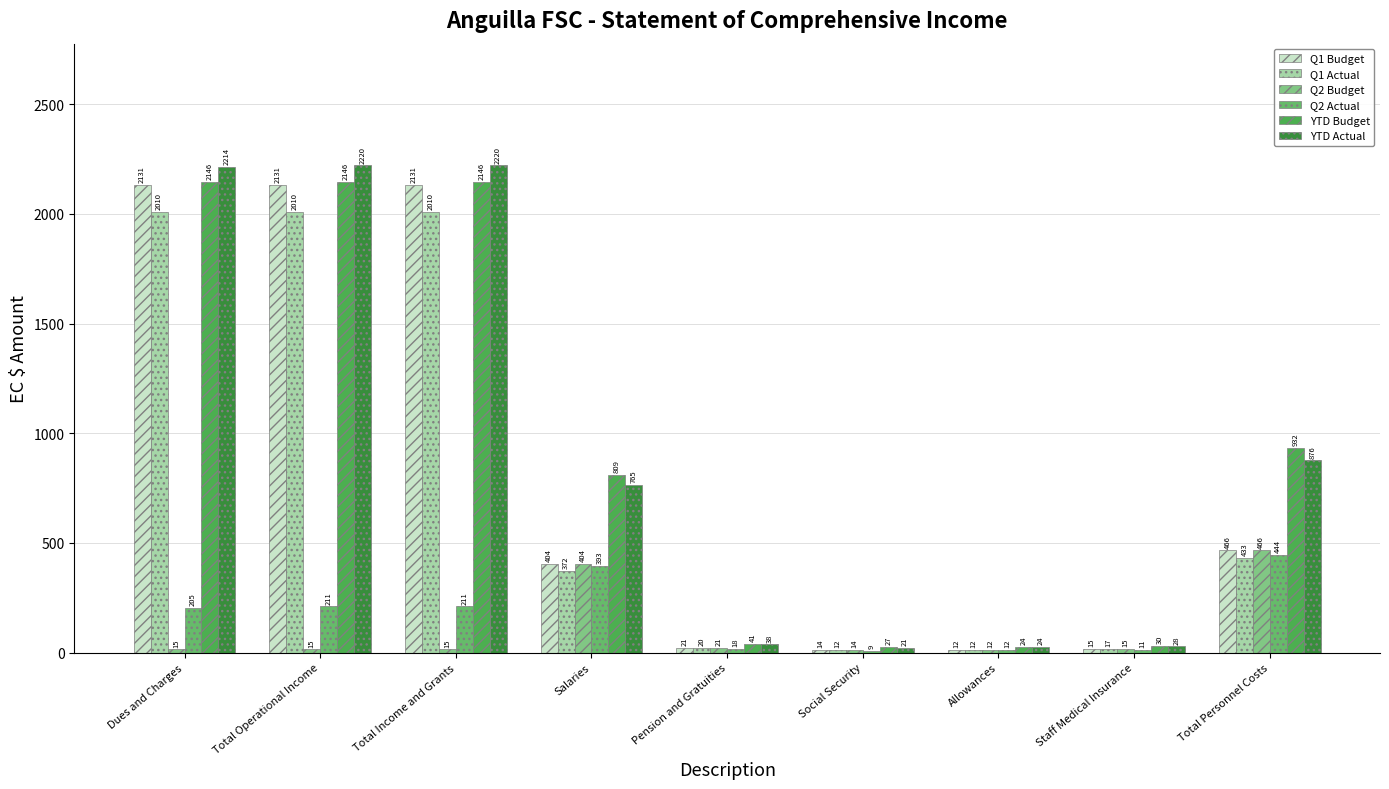

What is the minimum value for YTD Actual?

21.1